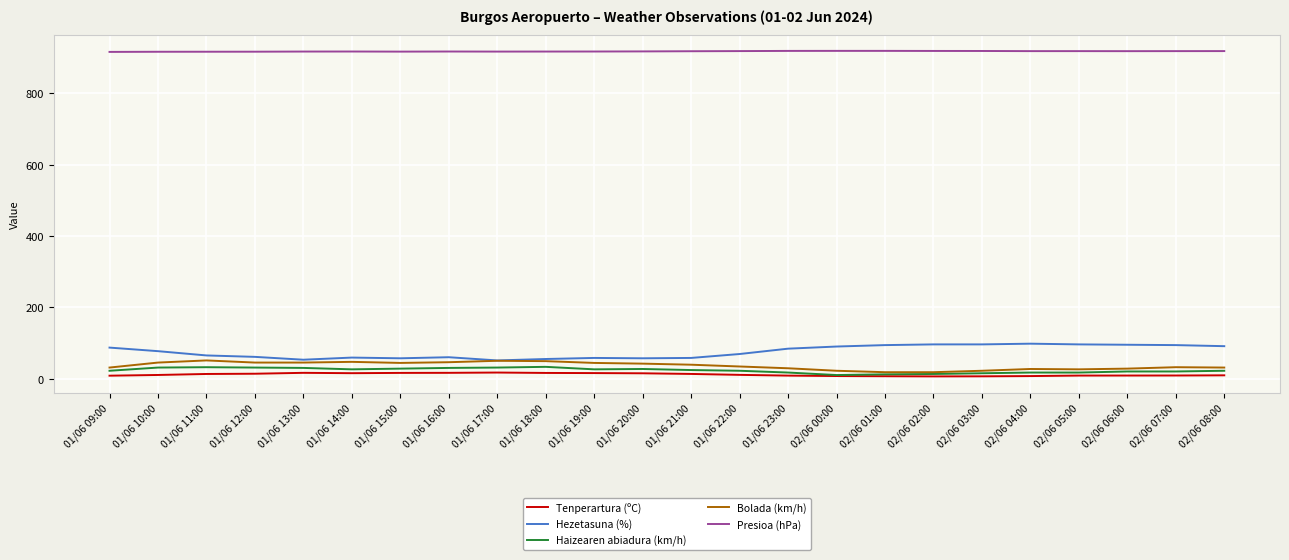

What is the difference between the maximum and second lowest values in the Hezetasuna (%) series?

45.0